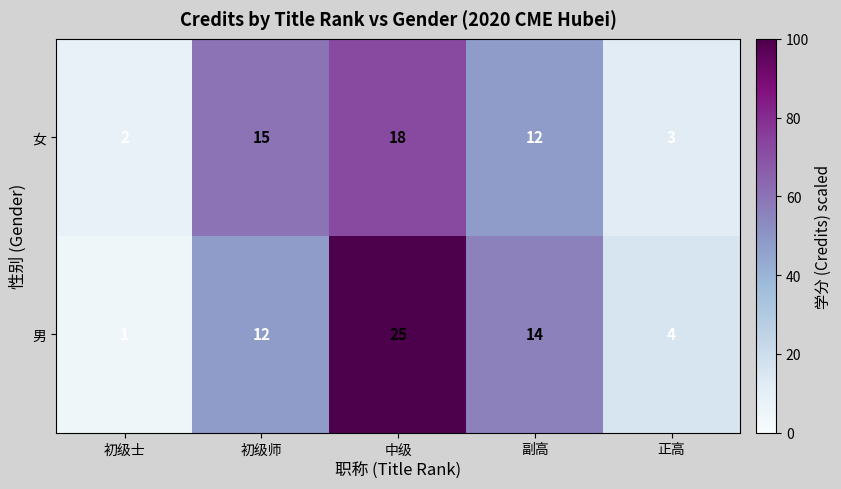

At which label does 女 first exceed 12?

初级师